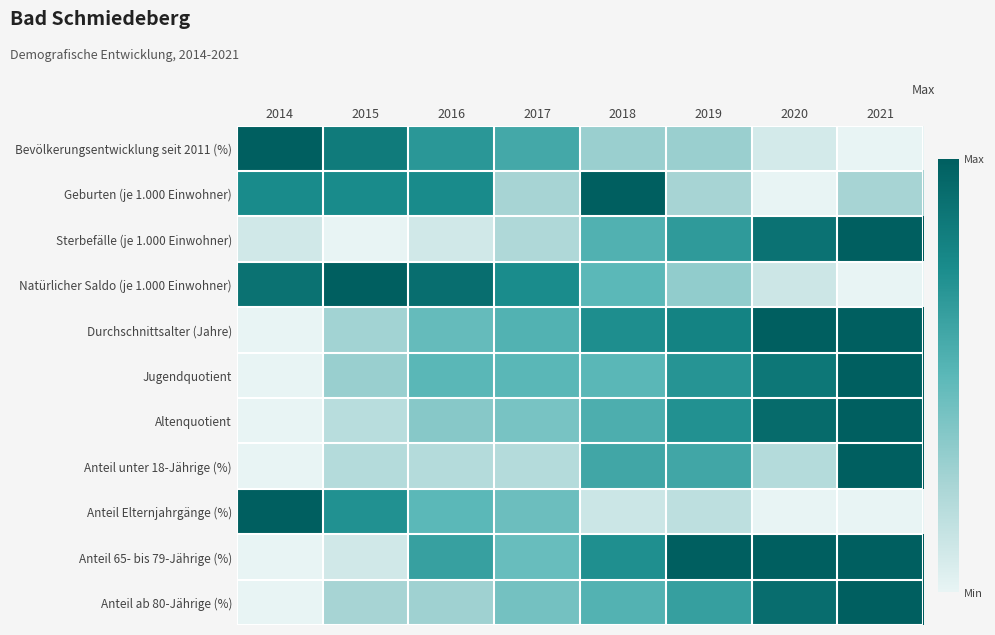

Reading left to right, list all the values displayed in this chart.

Bevölkerungsentwicklung seit 2011 (%): 2014=1.0	2015=0.8	2016=0.7	2017=0.6	2018=0.3	2019=0.3	2020=0.1	2021=0.0
Geburten (je 1.000 Einwohner): 2014=0.8	2015=0.8	2016=0.8	2017=0.3	2018=1.0	2019=0.3	2020=0.0	2021=0.3
Sterbefälle (je 1.000 Einwohner): 2014=0.1	2015=0.0	2016=0.1	2017=0.2	2018=0.5	2019=0.7	2020=0.9	2021=1.0
Natürlicher Saldo (je 1.000 Einwohner): 2014=0.9	2015=1.0	2016=0.9	2017=0.7	2018=0.5	2019=0.3	2020=0.1	2021=0.0
Durchschnittsalter (Jahre): 2014=0.0	2015=0.3	2016=0.5	2017=0.5	2018=0.7	2019=0.8	2020=1.0	2021=1.0
Jugendquotient: 2014=0.0	2015=0.3	2016=0.5	2017=0.5	2018=0.5	2019=0.7	2020=0.9	2021=1.0
Altenquotient: 2014=0.0	2015=0.2	2016=0.4	2017=0.4	2018=0.6	2019=0.7	2020=0.9	2021=1.0
Anteil unter 18-Jährige (%): 2014=0.0	2015=0.2	2016=0.2	2017=0.2	2018=0.6	2019=0.6	2020=0.2	2021=1.0
Anteil Elternjahrgänge (%): 2014=1.0	2015=0.7	2016=0.5	2017=0.4	2018=0.1	2019=0.2	2020=0.0	2021=0.0
Anteil 65- bis 79-Jährige (%): 2014=0.0	2015=0.1	2016=0.6	2017=0.5	2018=0.7	2019=1.0	2020=1.0	2021=1.0
Anteil ab 80-Jährige (%): 2014=0.0	2015=0.3	2016=0.3	2017=0.4	2018=0.5	2019=0.6	2020=0.9	2021=1.0